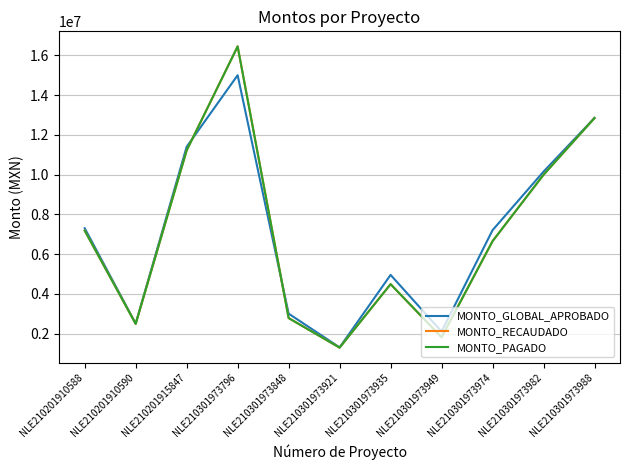

Which series changed the most between NLE210201915847 and NLE210301973796?

MONTO_RECAUDADO